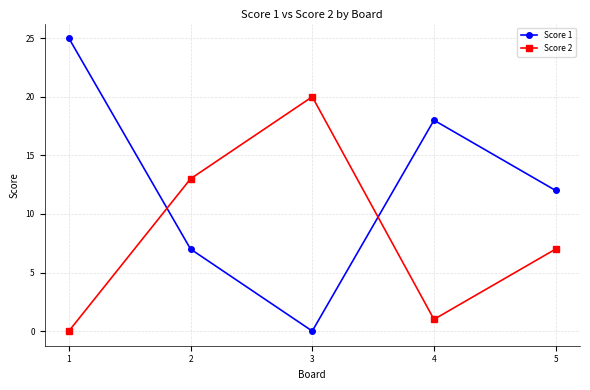

Does the chart have visible grid lines?

Yes